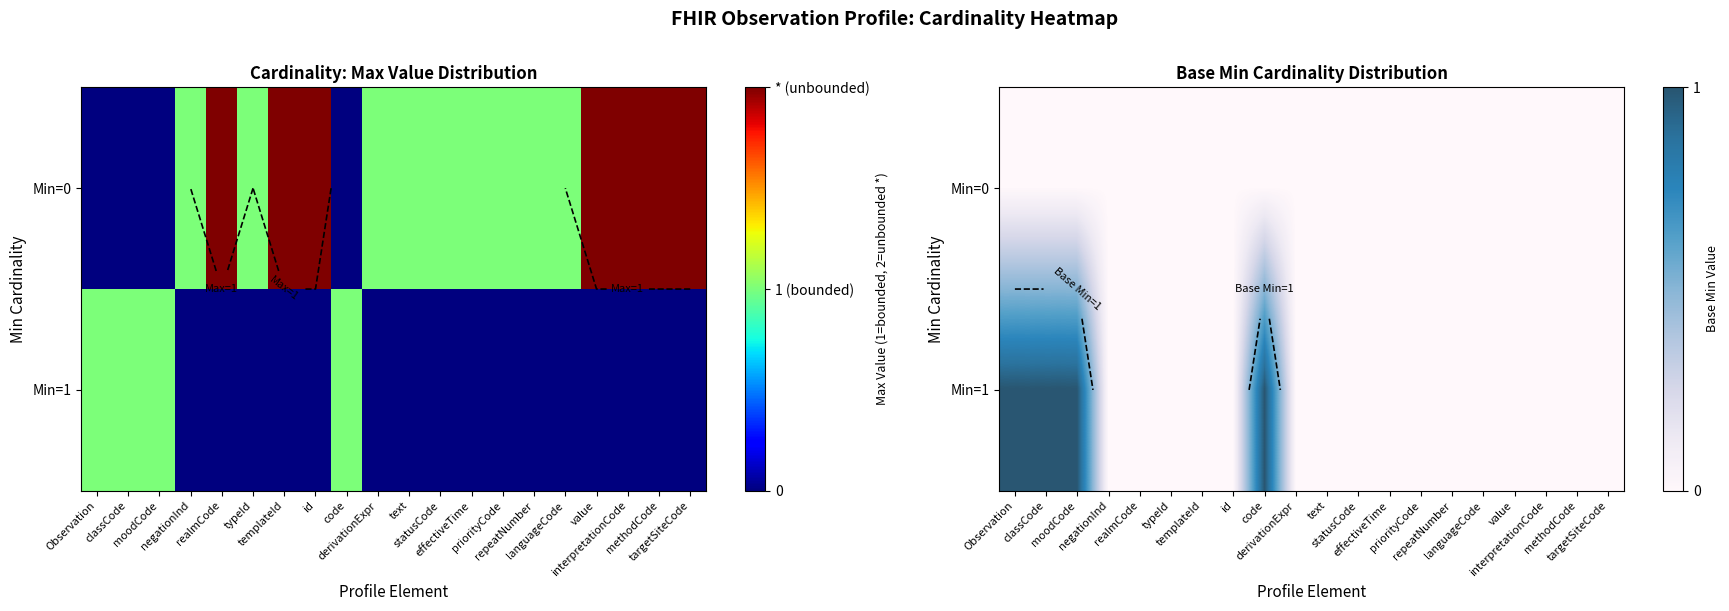

Rank the series by their maximum value, from highest to lowest.

Min=1, Min=0